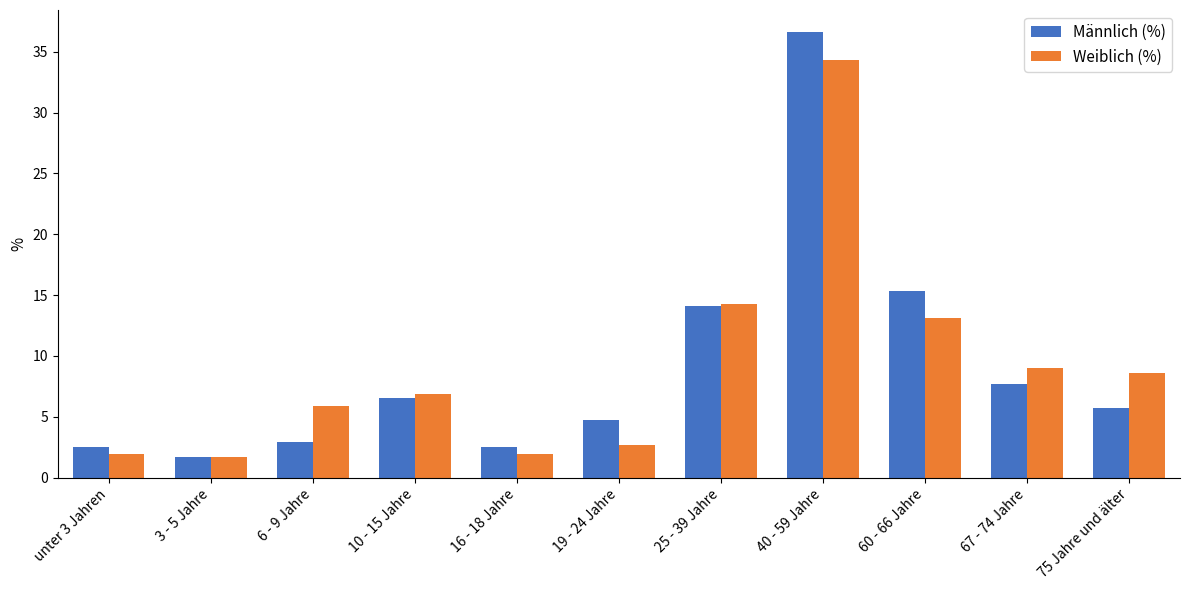

Is it true that Männlich (%) equals 1.7 at 3 - 5 Jahre?

True